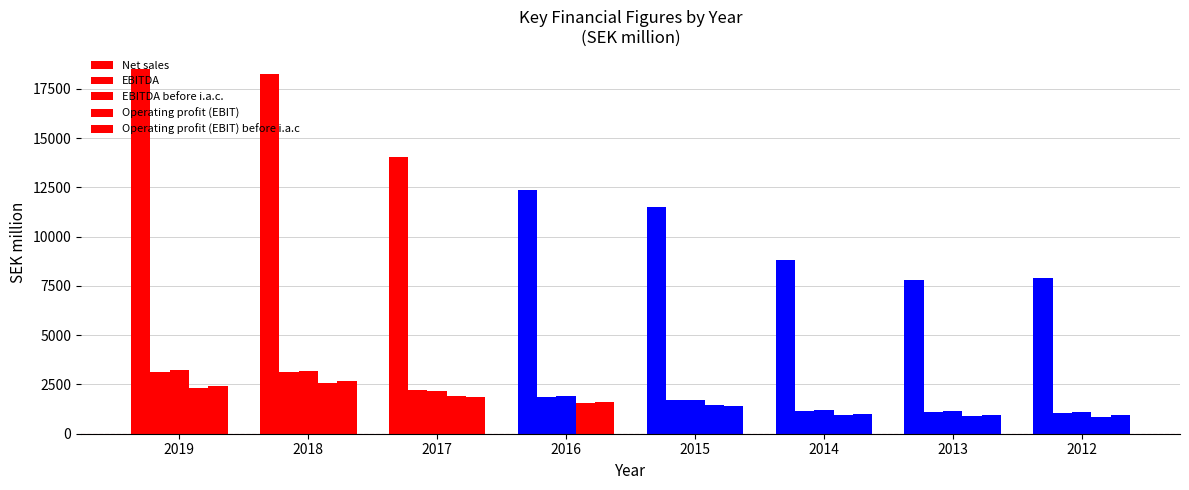

Reading left to right, list all the values displayed in this chart.

Net sales: 18503	18274	14044	12388	11486	8806	7808	7922
EBITDA: 3155	3113	2228	1871	1727	1143	1085	1042
EBITDA before i.a.c.: 3252	3205	2181	1919	1703	1224	1132	1118
Operating profit (EBIT): 2338	2587	1907	1573	1436	937	905	861
Operating profit (EBIT) before i.a.c: 2435	2679	1860	1621	1412	1018	952	937